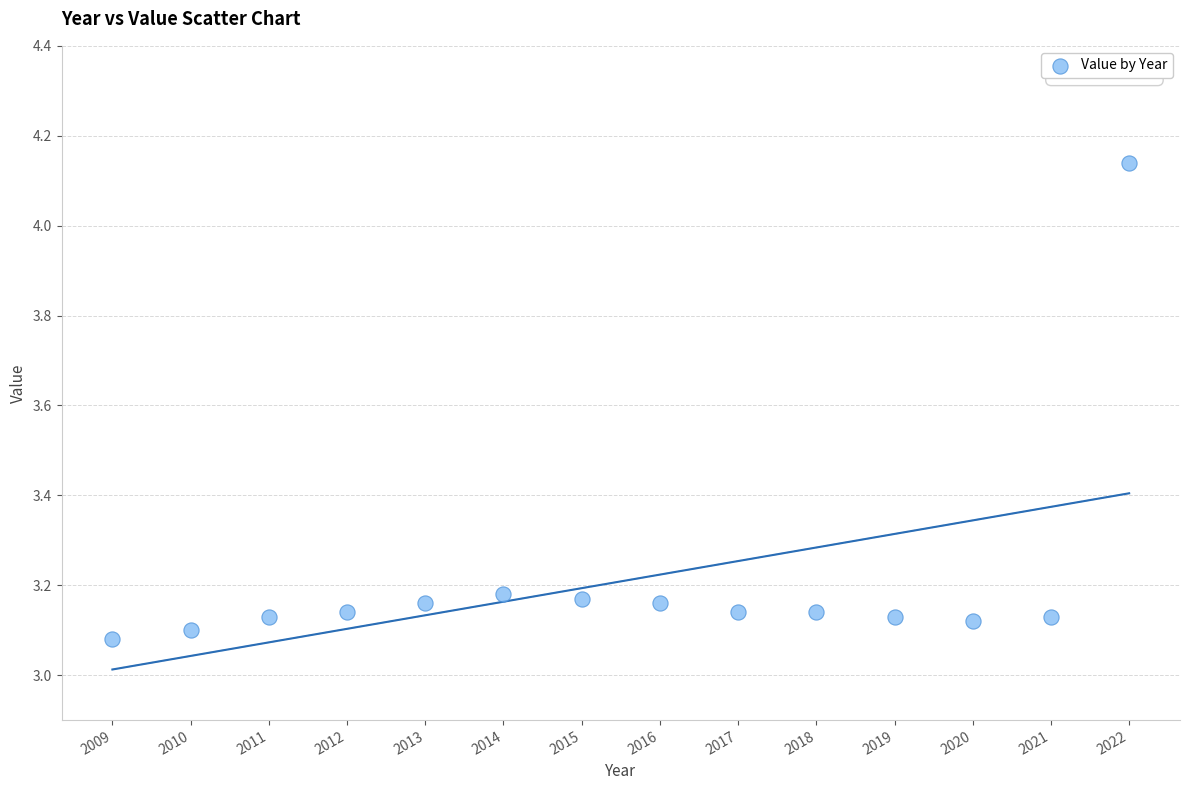

What is the range of X values (max minus min)?

13.0